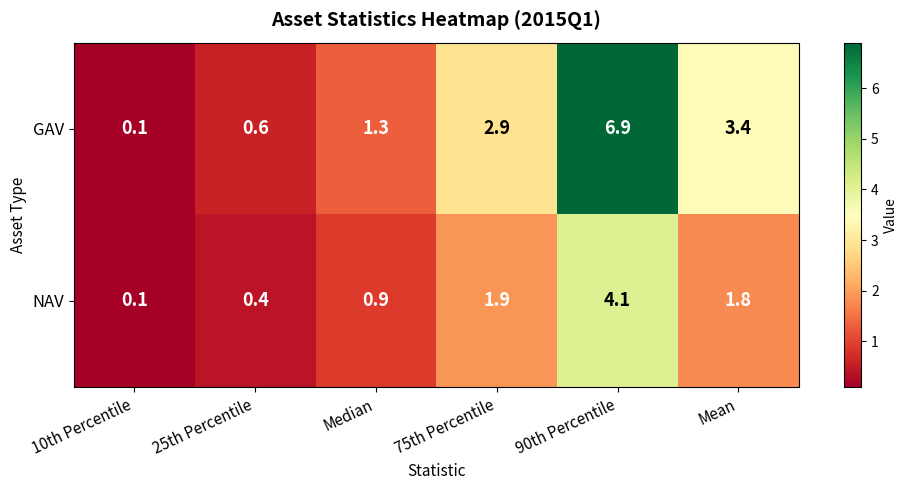

Reading left to right, what are all the values shown in this chart?

GAV: 0.1	0.6	1.3	2.9	6.9	3.4
NAV: 0.1	0.4	0.9	1.9	4.1	1.8